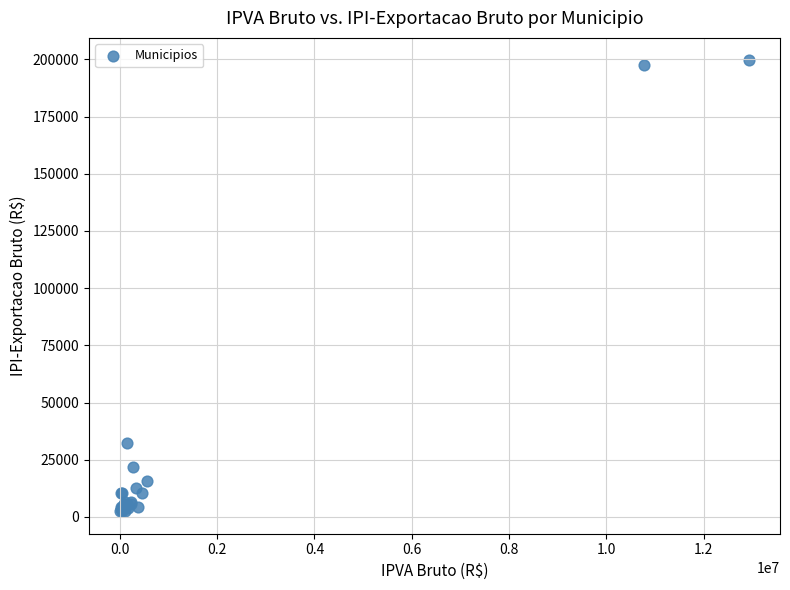

What Y value in the scatter plot is closest to 101037?

32260.1